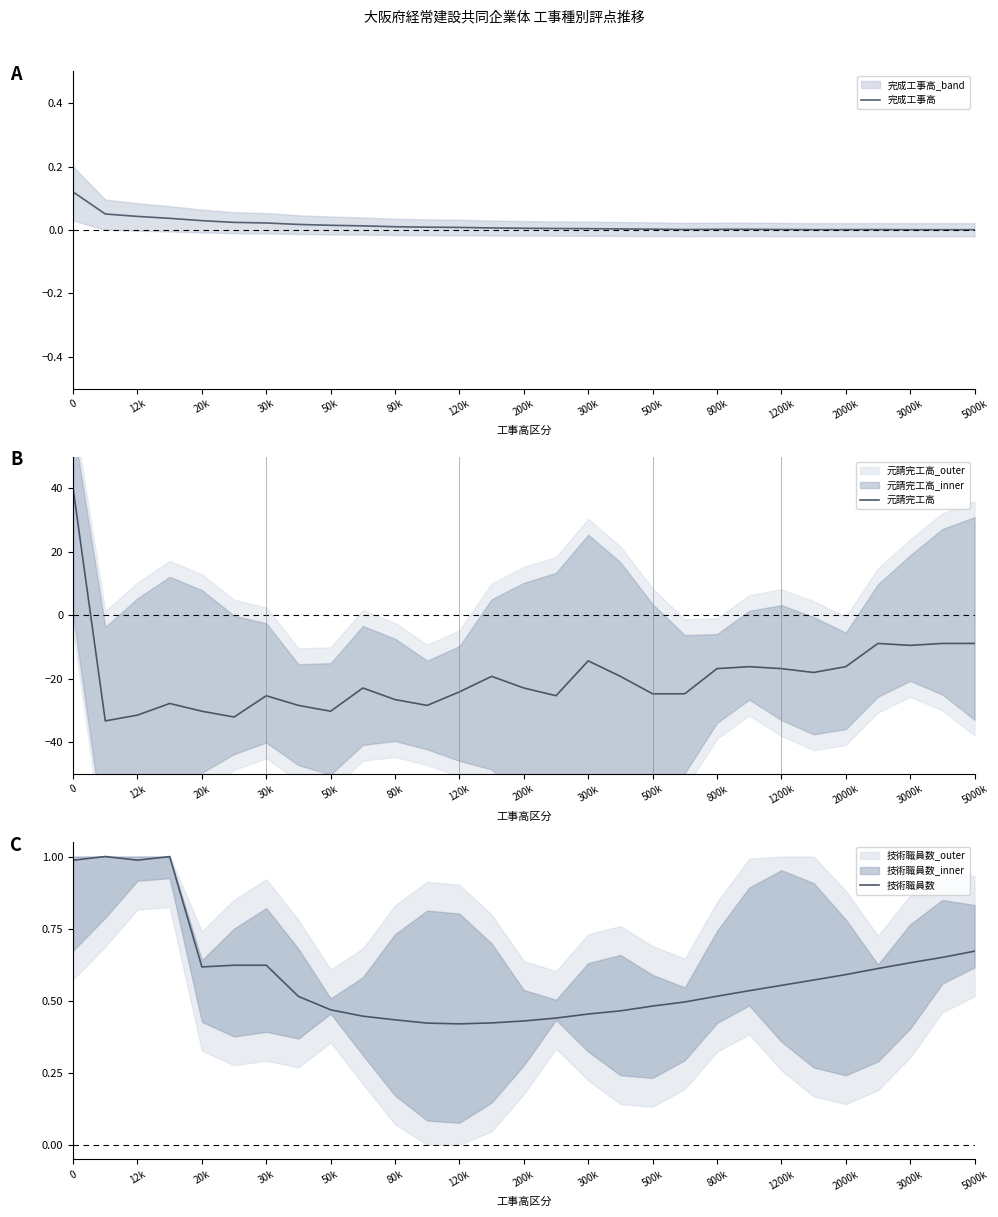

What is the maximum value for 元請完工高?

40.0